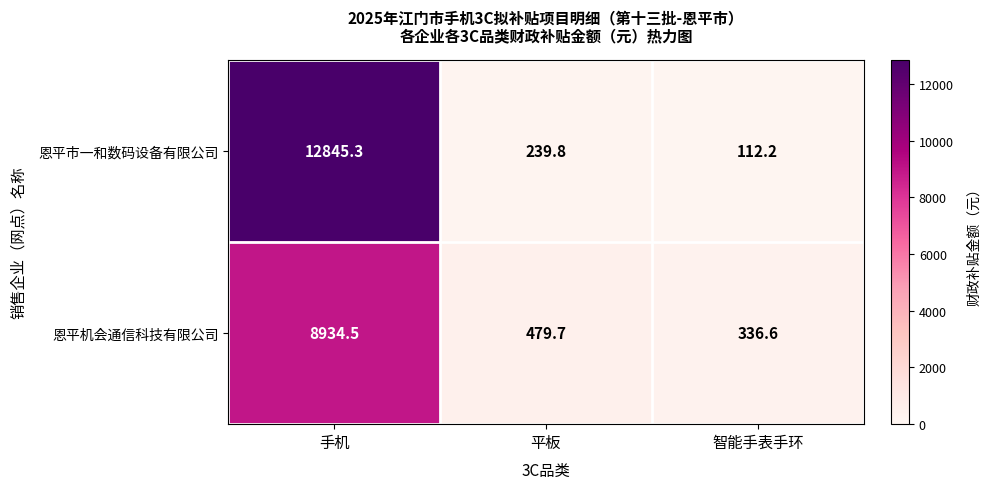

Reading left to right, what are all the values shown in this chart?

恩平市一和数码设备有限公司: 手机=12845.3	平板=239.8	智能手表手环=112.2
恩平机会通信科技有限公司: 手机=8934.5	平板=479.7	智能手表手环=336.6